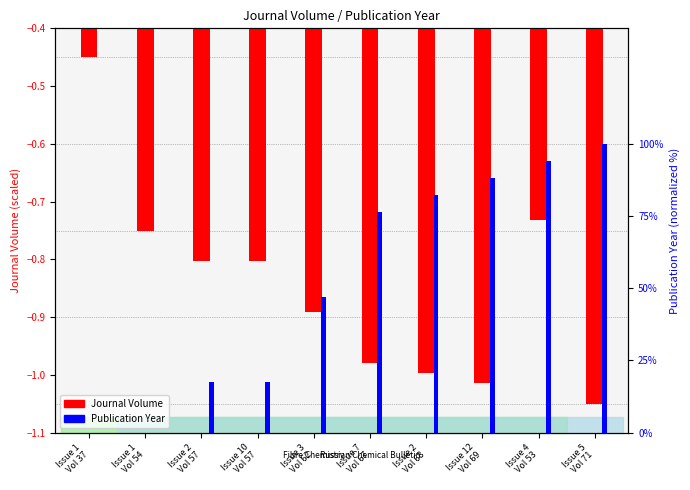

What is the total value across all series at Issue 10
Vol 57?

16.8